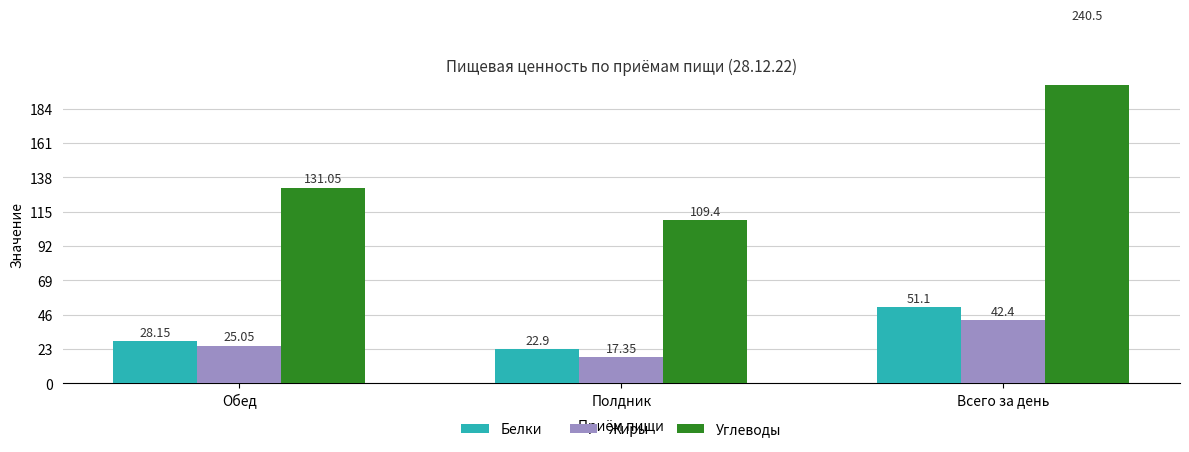

At which category is the sum across all series the highest?

Всего за день